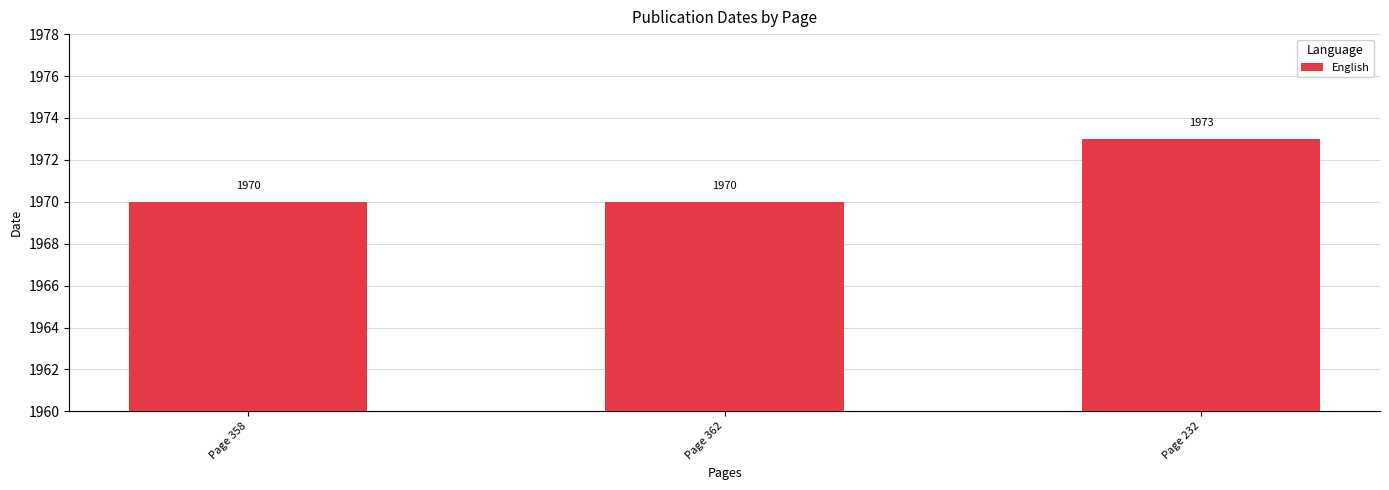

Count the values in the range 1970 to 1973.

3